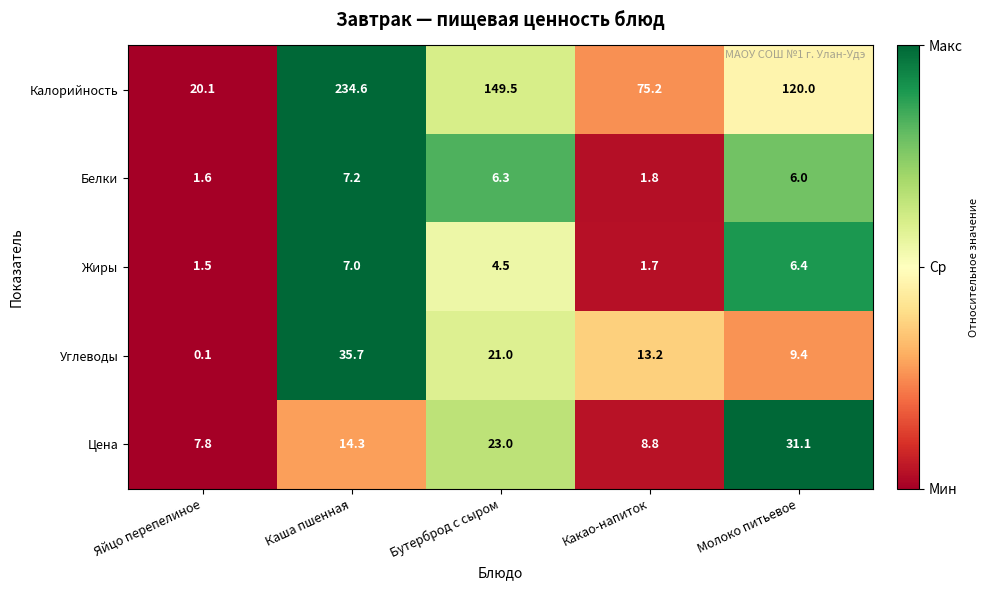

What is the total value across all series at Какао-напиток?

100.7